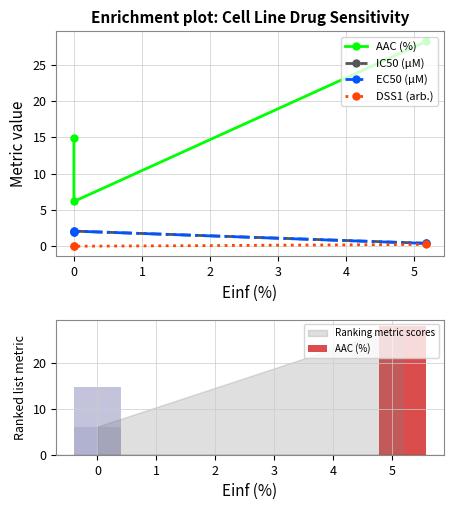

What is the total value across all series at 0?

10.3